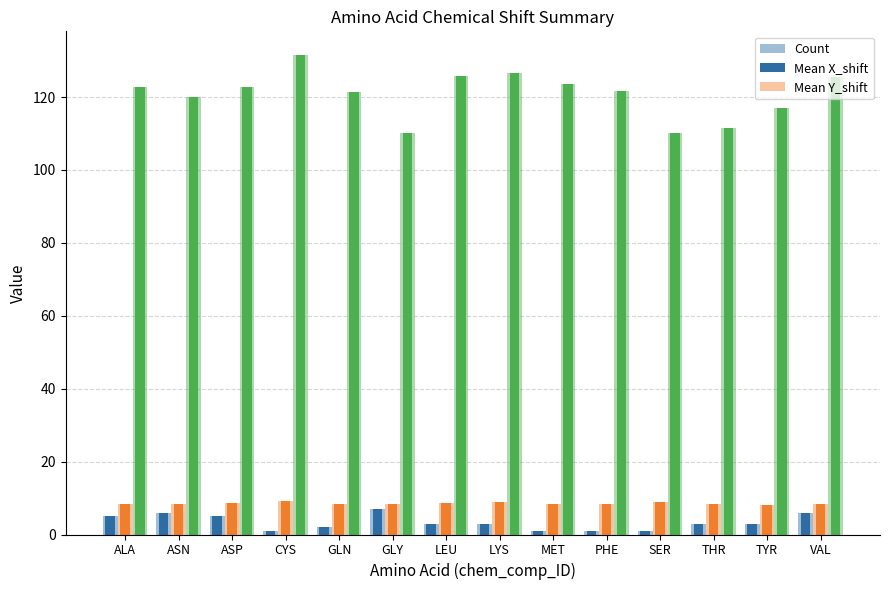

Which category has the lowest value in the Count series?

CYS